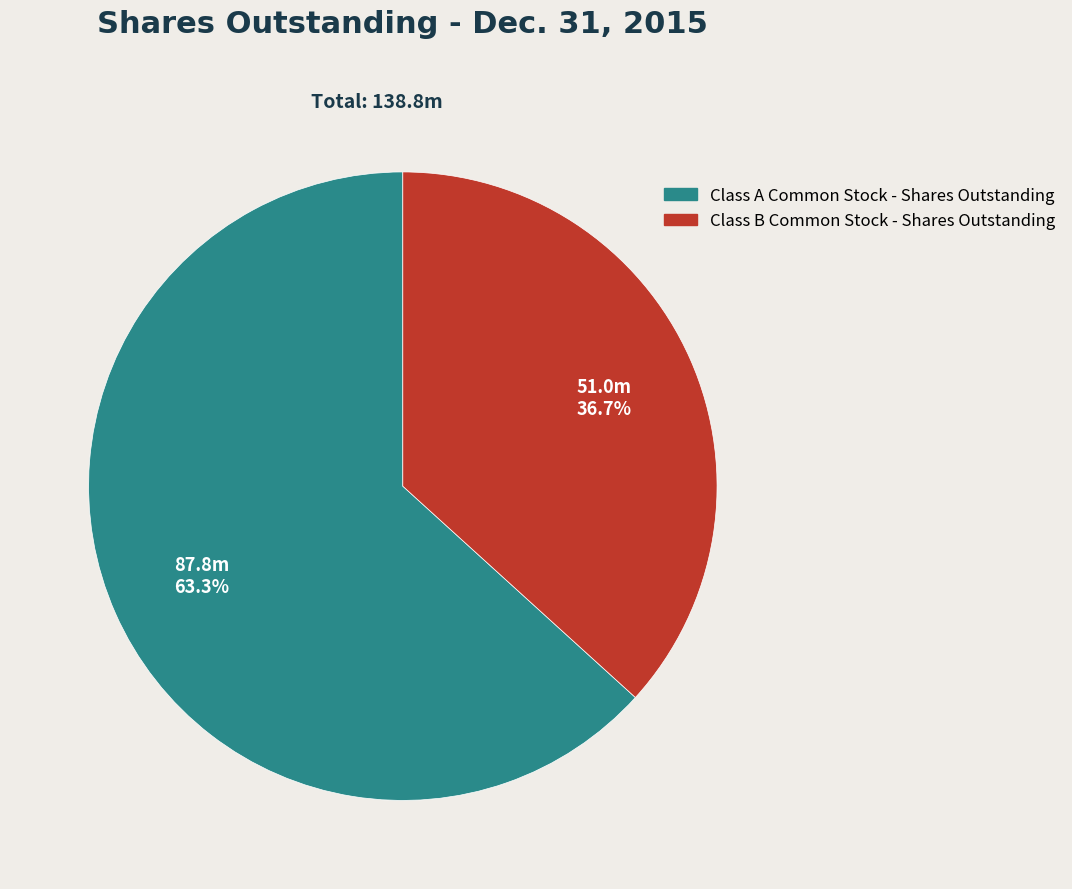

Do Class B Common Stock - Shares Outstanding and Class A Common Stock - Shares Outstanding together represent more than half of the pie?

Yes